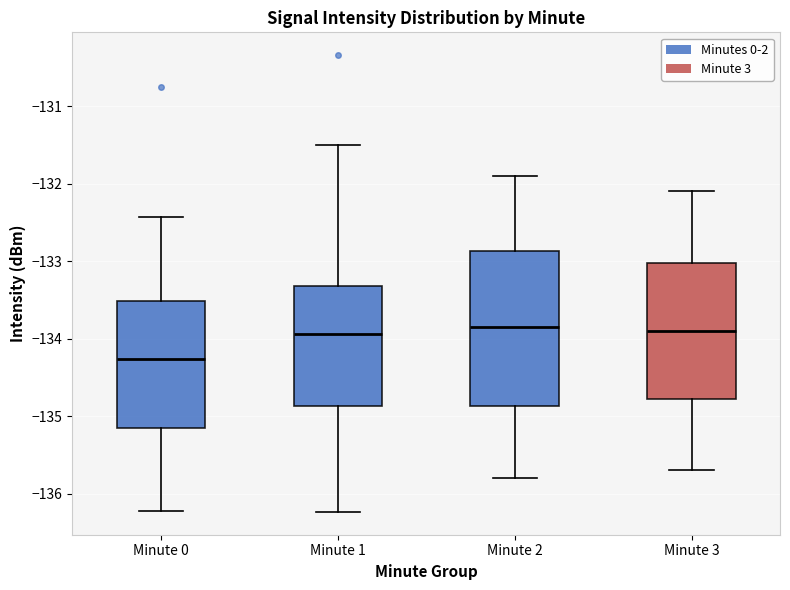

Reading left to right, transcribe this box plot: for each box, give where its median line is, the range the box spans, and where its two whiskers end, as read against the y-axis. The values are not printed on the chart, so give them approximately, as read against the axis.

Minute 0: median -134.3, box -135.2 to -133.5, whiskers -136.2 to -132.4
Minute 1: median -133.9, box -134.9 to -133.3, whiskers -136.2 to -131.5
Minute 2: median -133.8, box -134.9 to -132.9, whiskers -135.8 to -131.9
Minute 3: median -133.9, box -134.8 to -133.0, whiskers -135.7 to -132.1